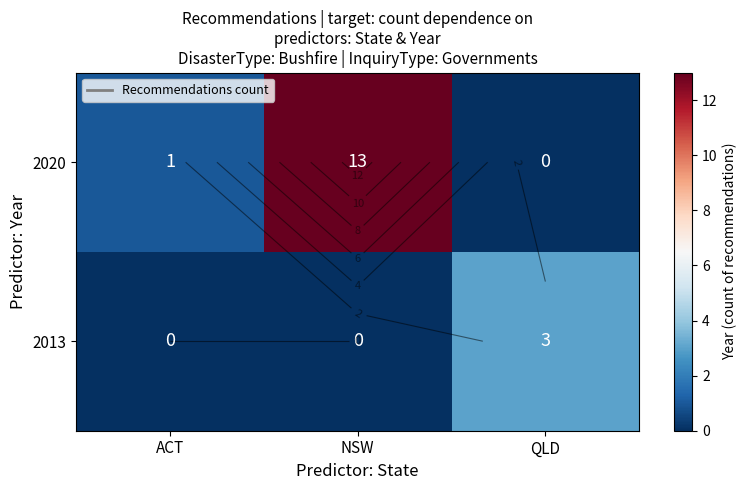

How many data points in 2020 are above 1?

1